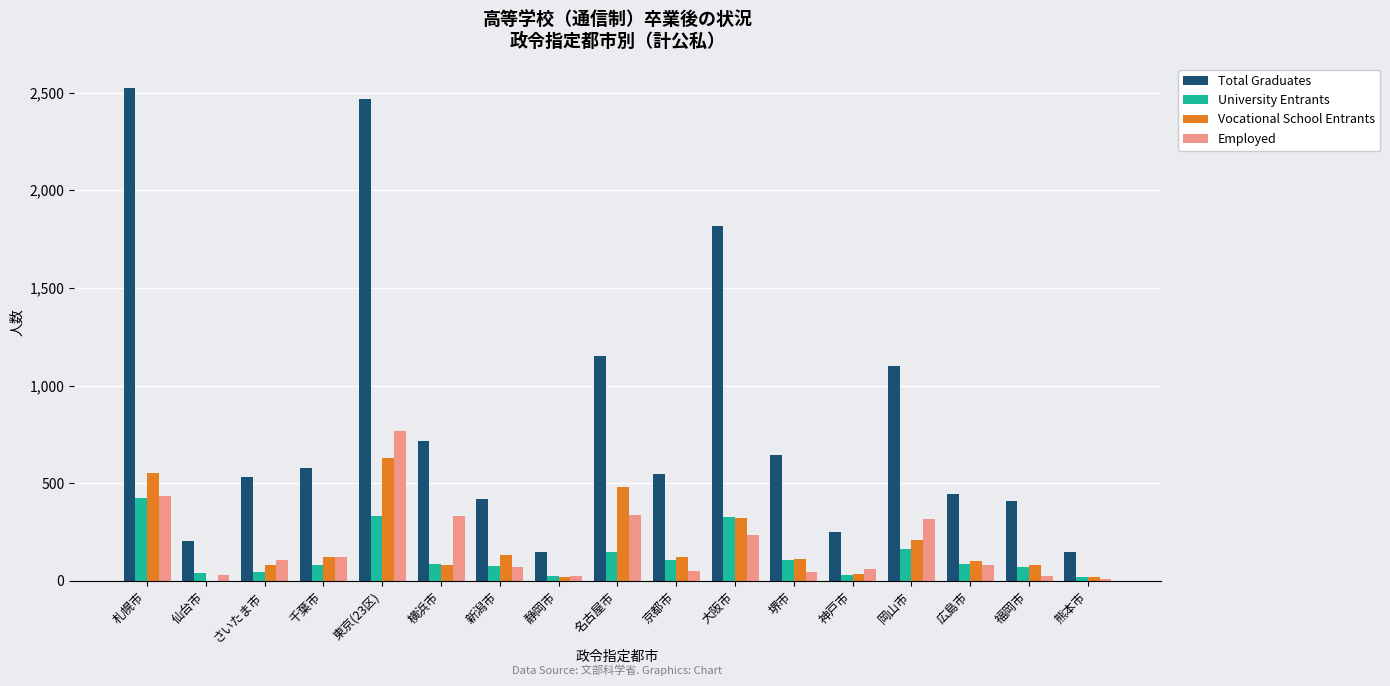

What is the sum of the Total Graduates values at 仙台市 and 福岡市?

614